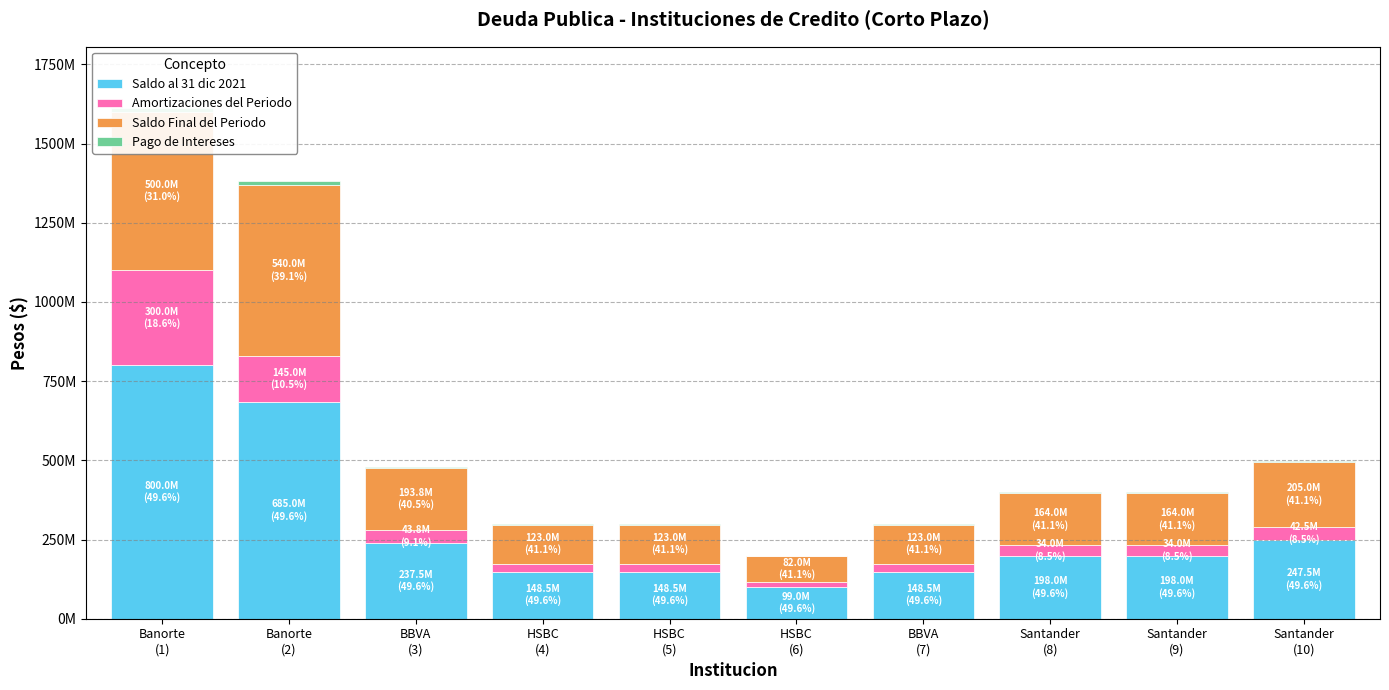

What is the highest value of the Amortizaciones del Periodo series?

300000000.0